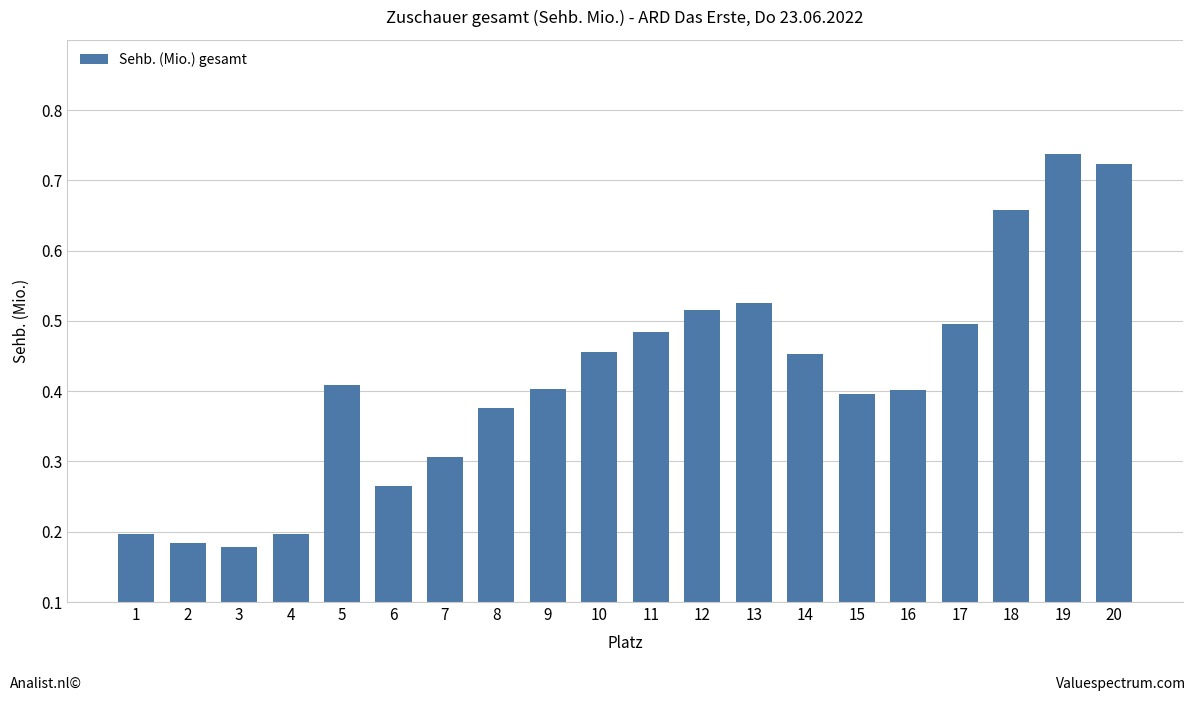

List the labels in order of value, largest first.

19, 20, 18, 13, 12, 17, 11, 10, 14, 5, 9, 16, 15, 8, 7, 6, 1, 4, 2, 3